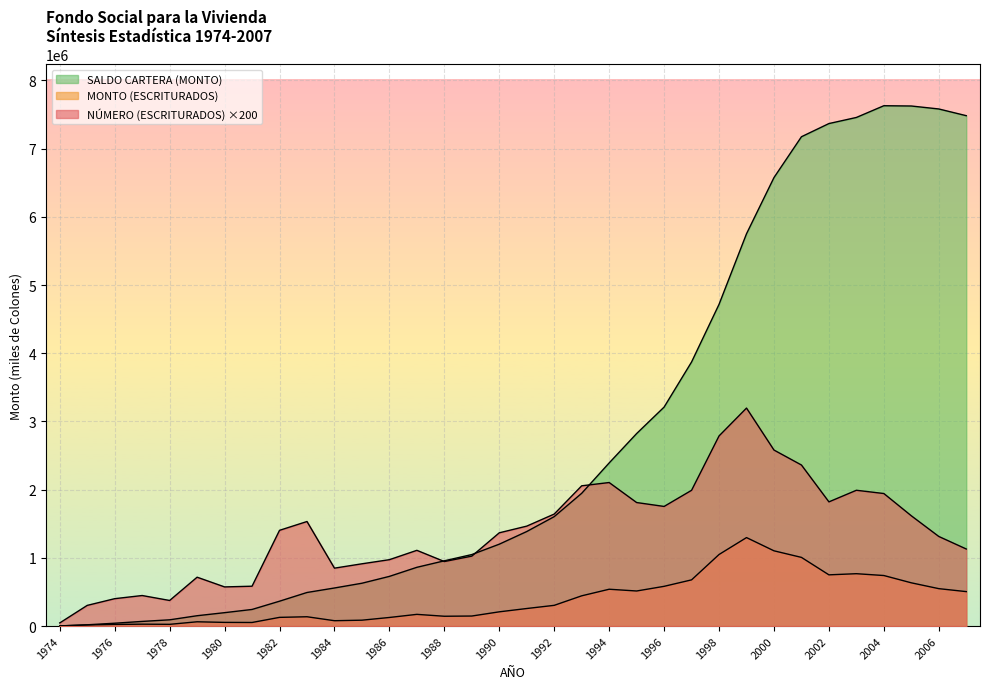

Reading right to left, extract all data points from this chart.

NÚMERO (ESCRITURADOS): 1130000.0	1313800.0	1616800.0	1943400.0	1991200.0	1821000.0	2361400.0	2580800.0	3196400.0	2787800.0	1990600.0	1754000.0	1811200.0	2104600.0	2056600.0	1642400.0	1465400.0	1367400.0	1025400.0	946200.0	1110400.0	973400.0	913000.0	849200.0	1533000.0	1403800.0	584400.0	574000.0	716600.0	375200.0	447800.0	401600.0	303200.0	46000.0
MONTO (ESCRITURADOS): 505057.2	548584.8	633985.6	741027.9	767809.7	751011.6	1006910.6	1103402.1	1297384.4	1049302.6	677415.4	582558.4	514184.1	540000.1	443451.8	303811.4	257330.5	208739.1	147046.4	143944.5	171538.5	125945.8	86145.5	78458.6	136521.0	127478.8	52456.2	53859.8	62734.0	25370.6	27734.9	23820.1	16627.6	2190.1
SALDO CARTERA (MONTO): 7483635.3	7582130.5	7625569.7	7629670.8	7457666.7	7368187.8	7174895.9	6576170.1	5752323.5	4717258.9	3872292.4	3210820.4	2822737.8	2391863.2	1946609.0	1604587.2	1386180.2	1200646.1	1048453.9	956809.0	861455.9	728443.6	627962.1	558243.9	492282.0	364470.8	243491.5	196408.6	151623.5	91518.0	68056.6	41646.5	18566.6	2170.0